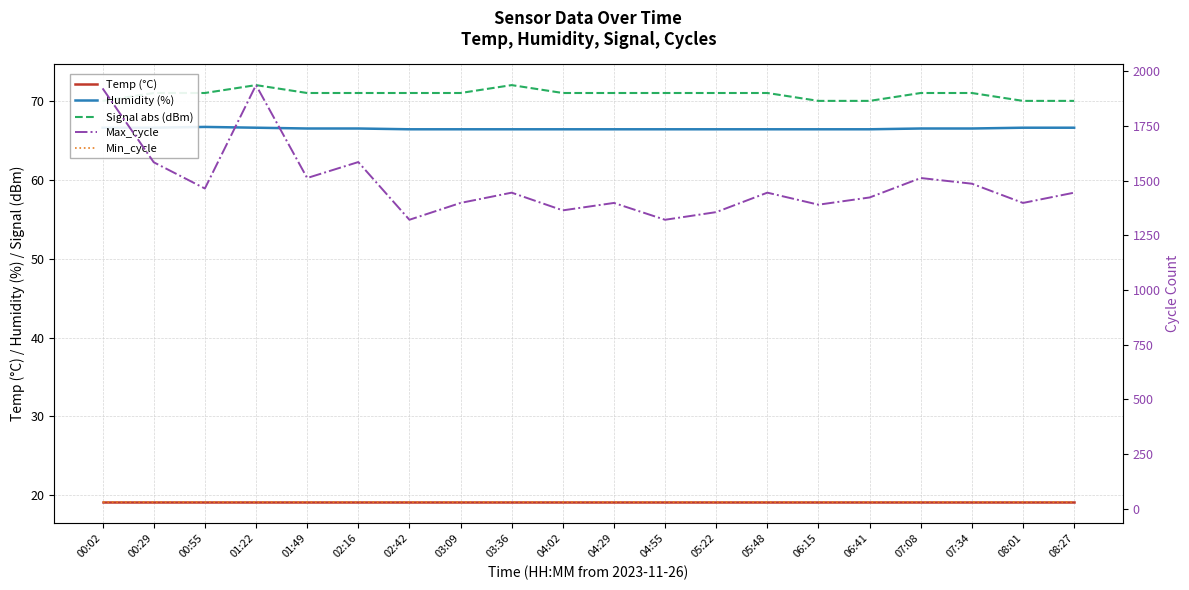

Which series has the widest spread of values?

Max_cycle